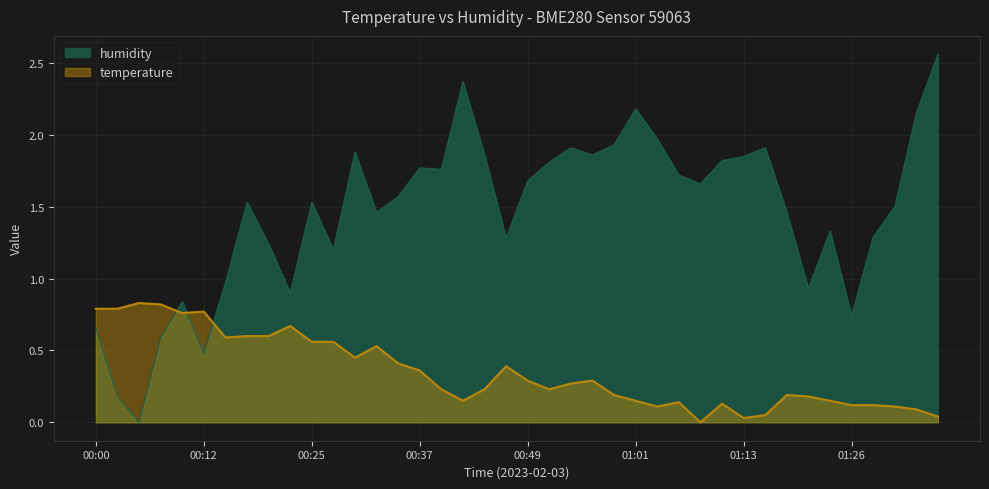

In humidity, how many points are higher than both neighbors (excluding endpoints)?

10